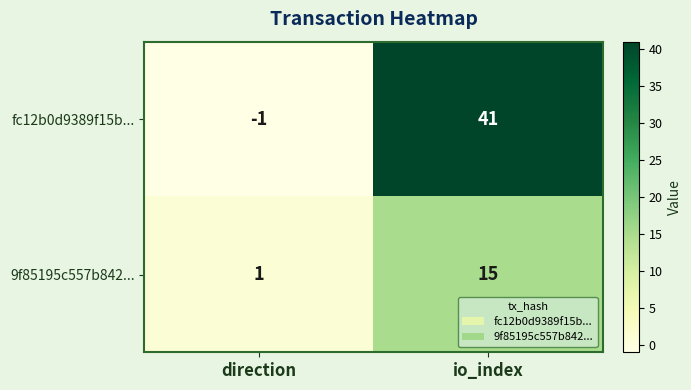

Rank the series by their average value, from lowest to highest.

9f85195c557b842..., fc12b0d9389f15b...